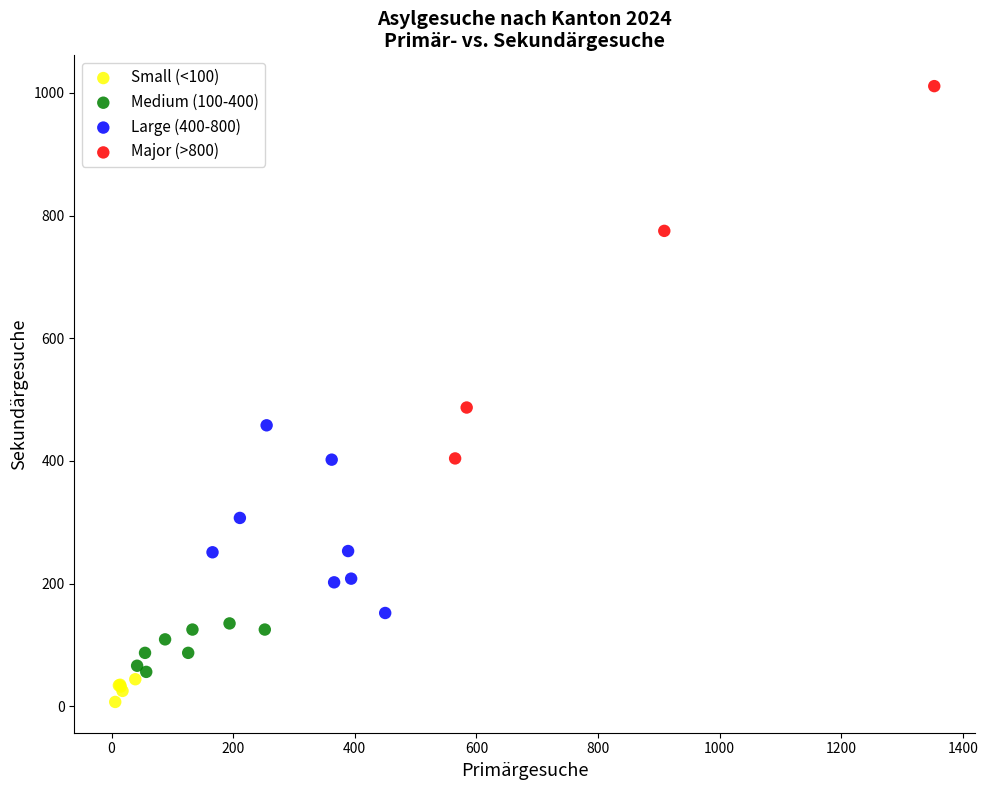

Which series reaches the maximum Y coordinate?

Major (>800)